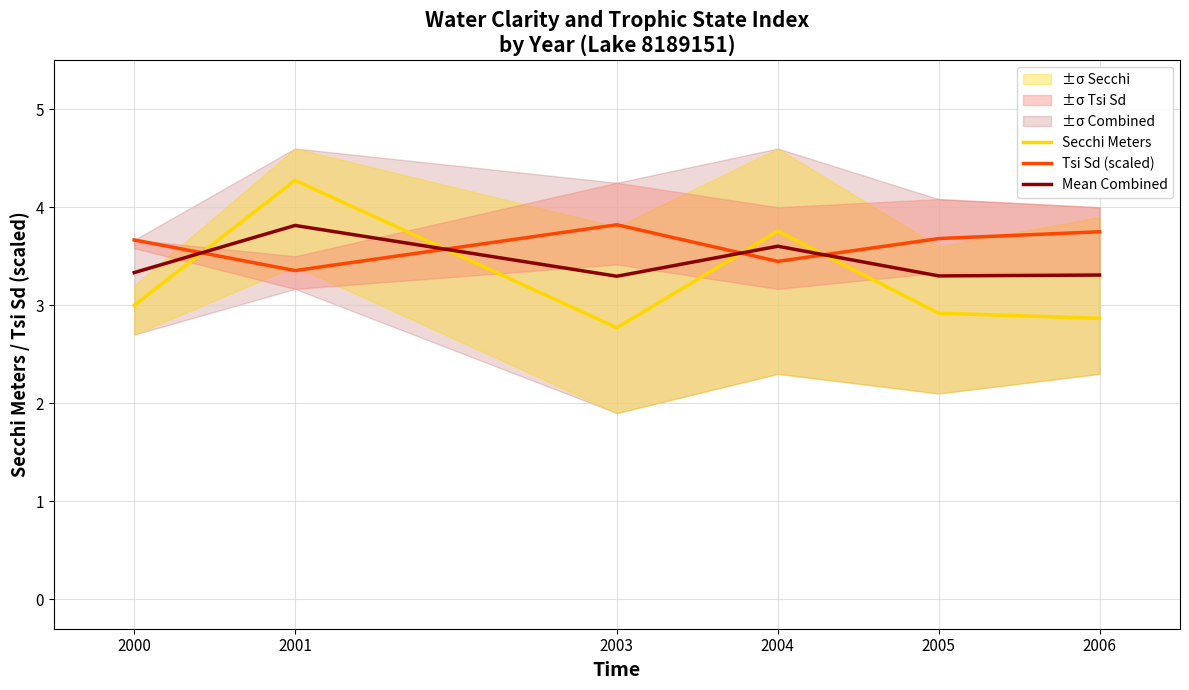

Rank the categories by Mean Combined value from highest to lowest.

2001, 2004, 2000, 2006, 2005, 2003